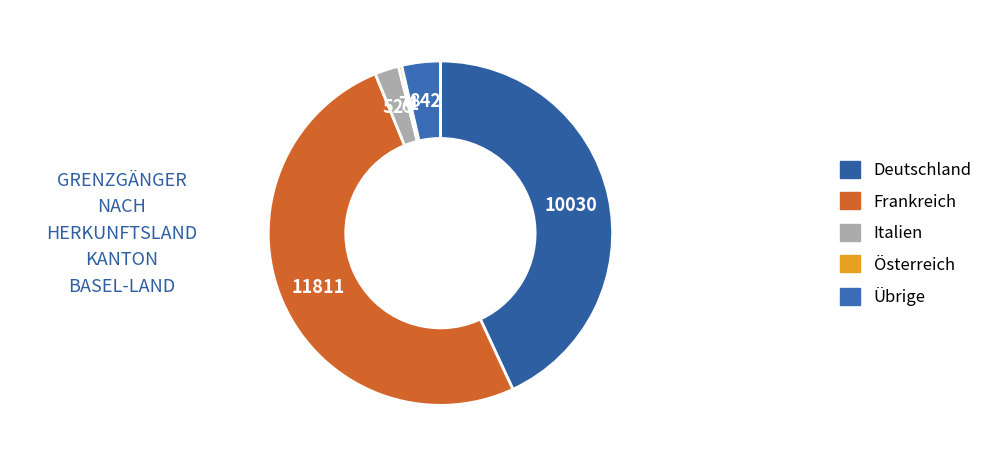

Approximately how many times larger is the value at Italien compared to Österreich?

7.4